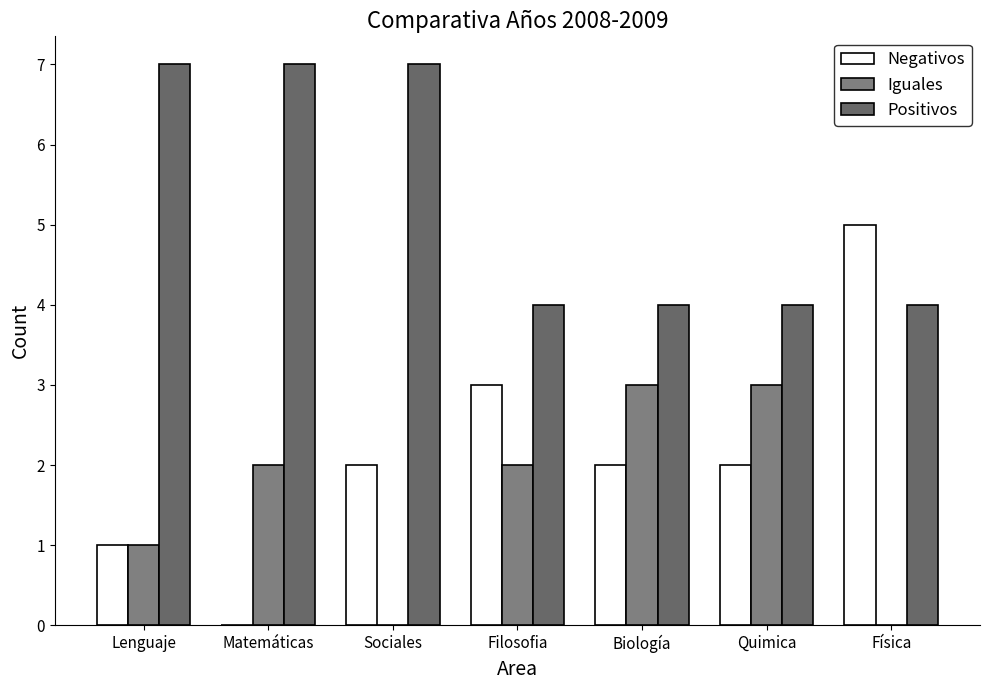

The Positivos series shows 7 at Matemáticas. True or false?

True